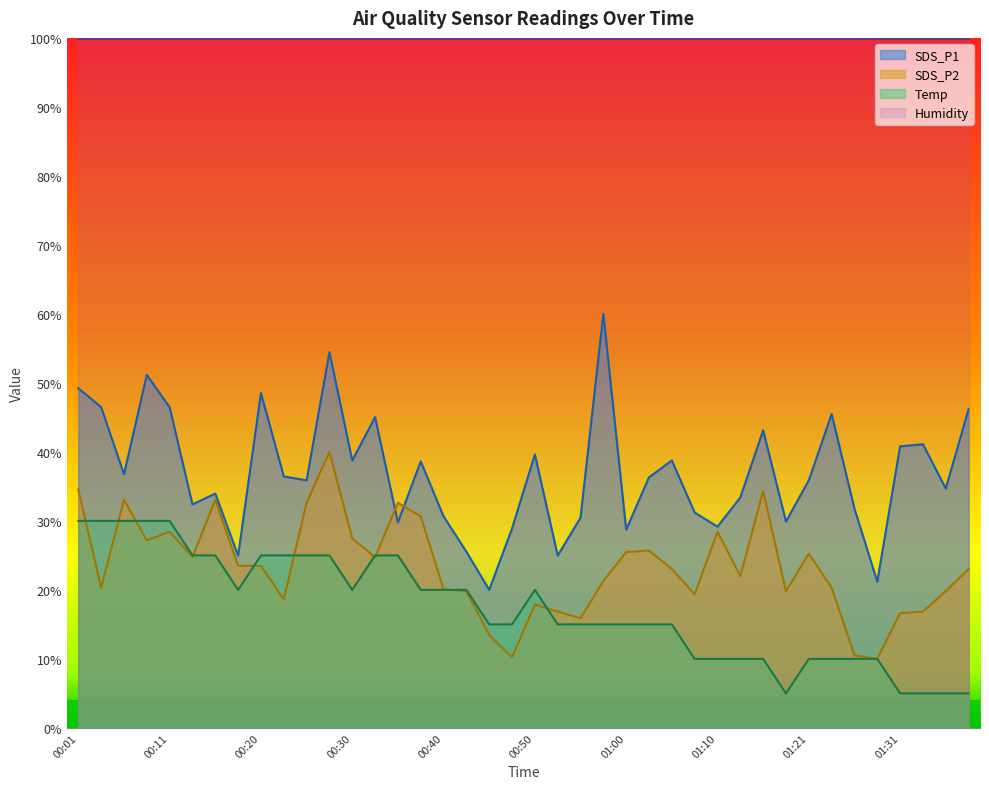

True or false: Temp and SDS_P1 cross at least once.

False